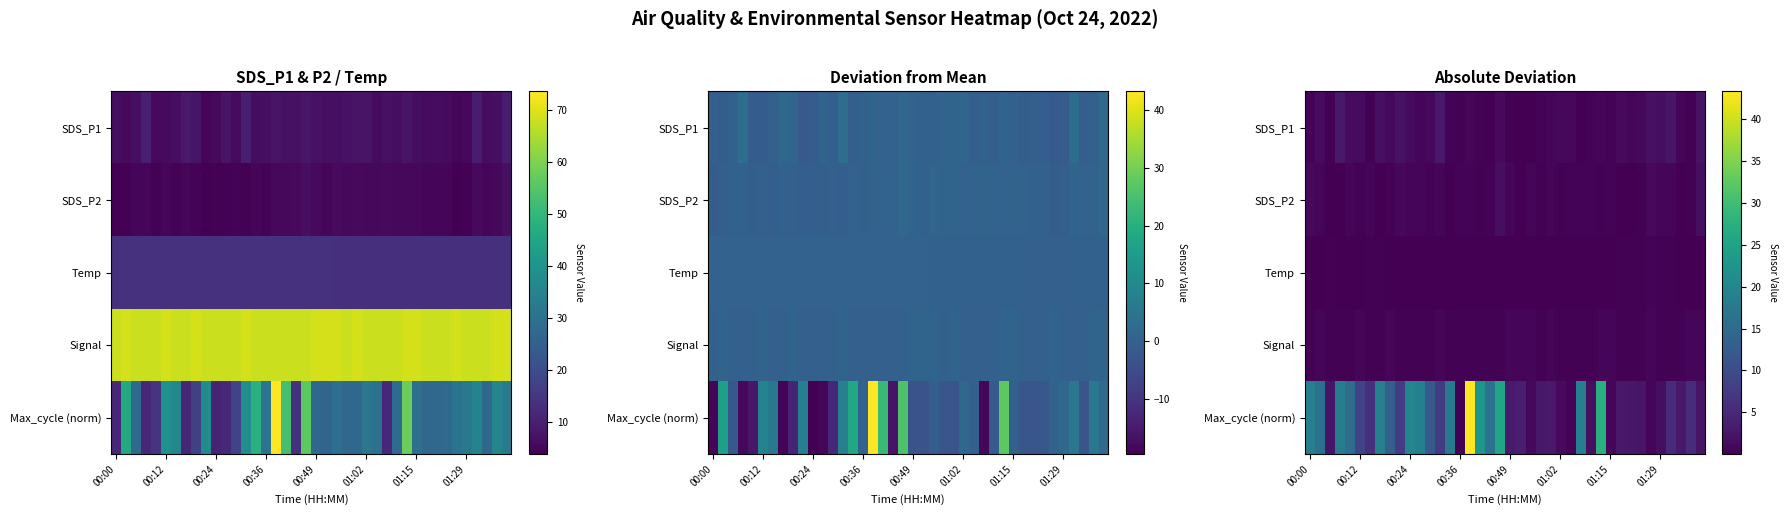

At which category does the chart reach its minimum across all series?

27